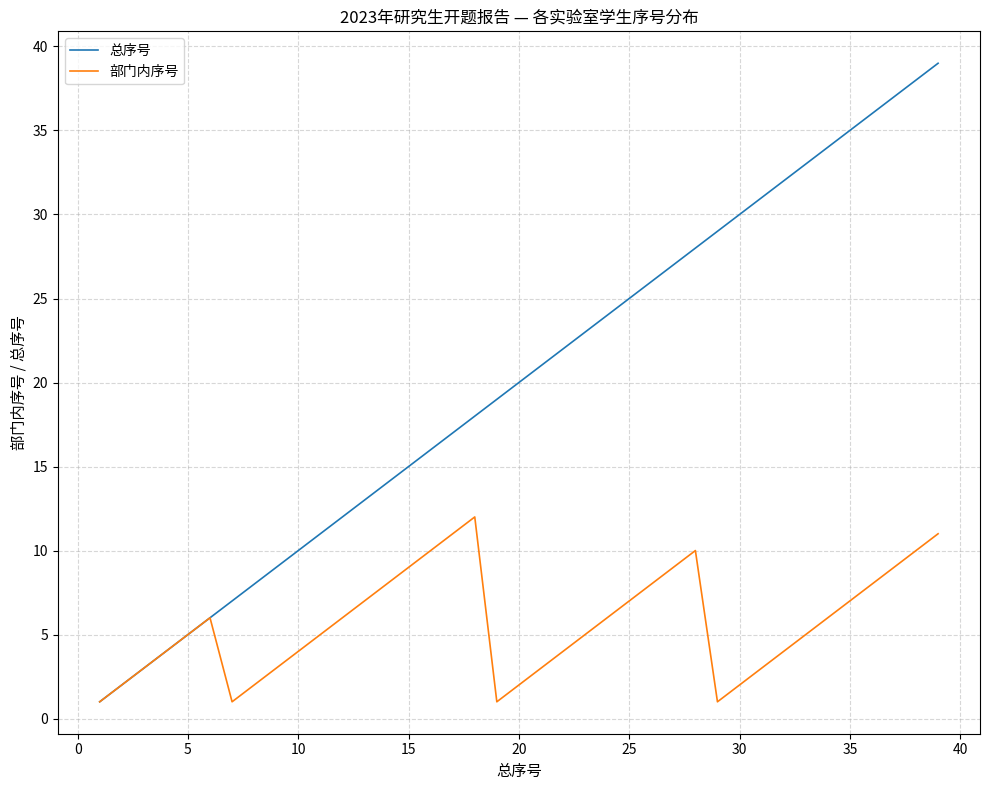

Which series has the largest range (max minus min)?

总序号